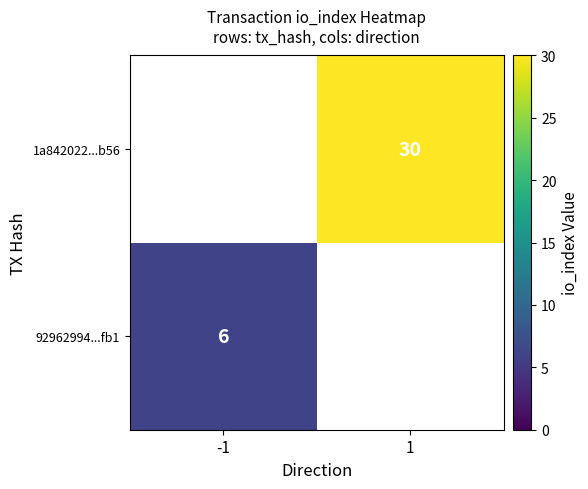

Is it true that 92962994...fb1 equals 11 at -1?

False